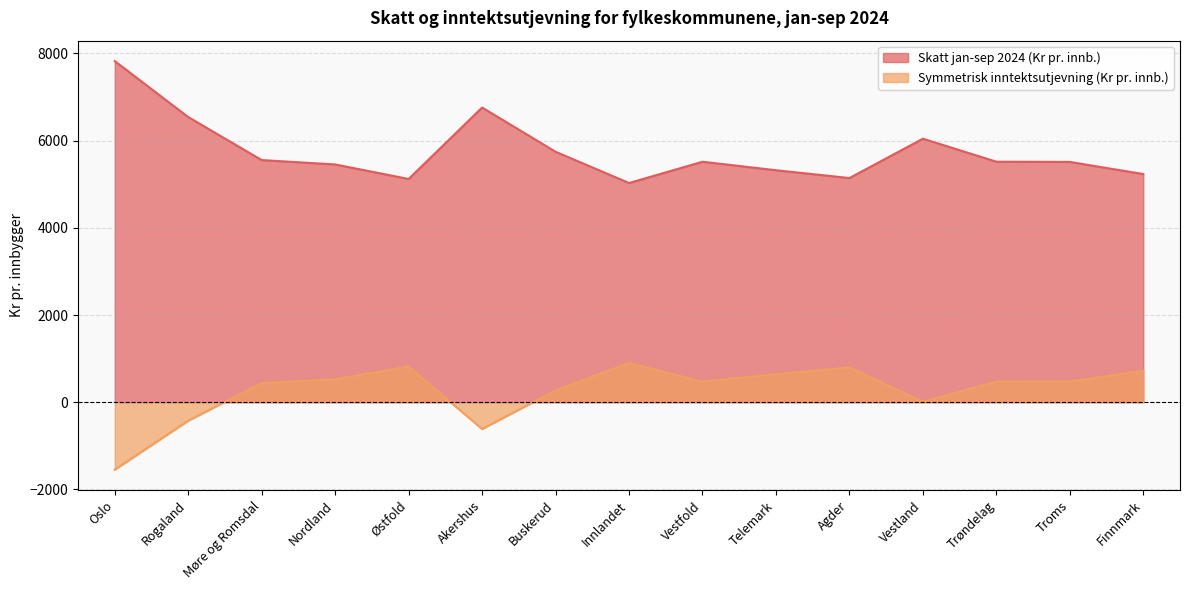

At which label does Skatt jan-sep 2024 (Kr pr. innb.) first exceed 5515?

Oslo